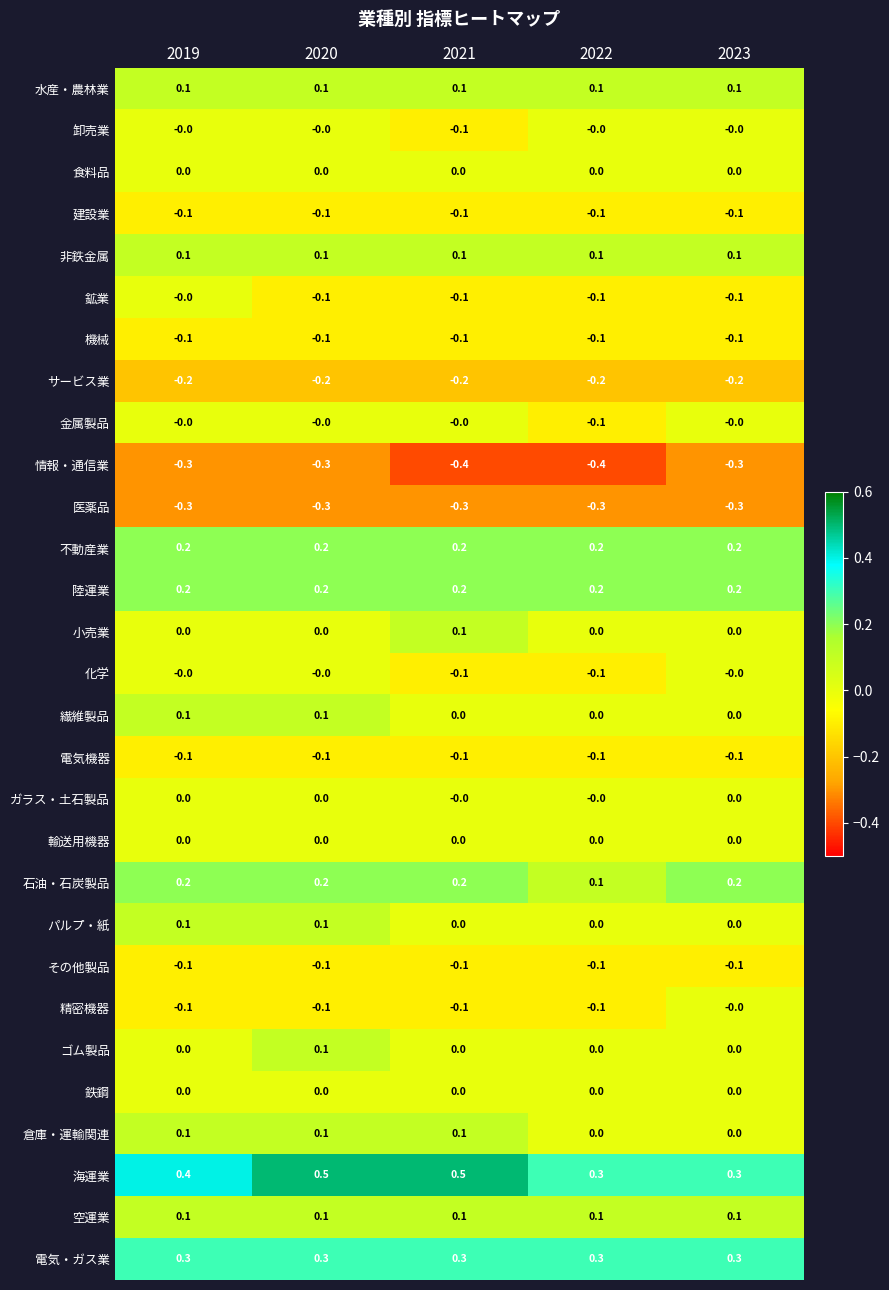

How many 化学 values are between 0 and 1?

3